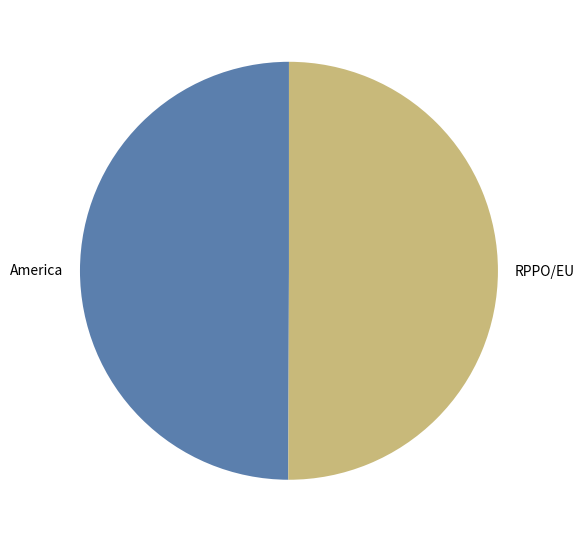

Is it true that RPPO/EU is 50% of the pie?

True